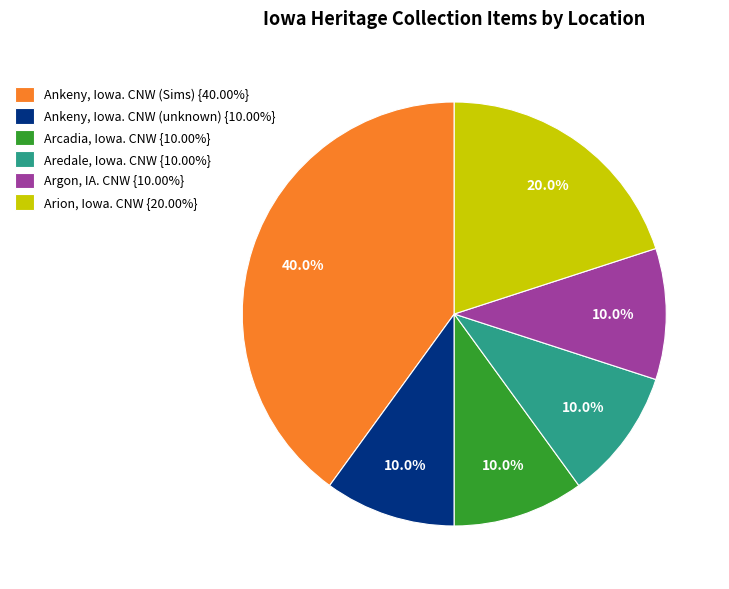

How many segments does this pie chart have?

6